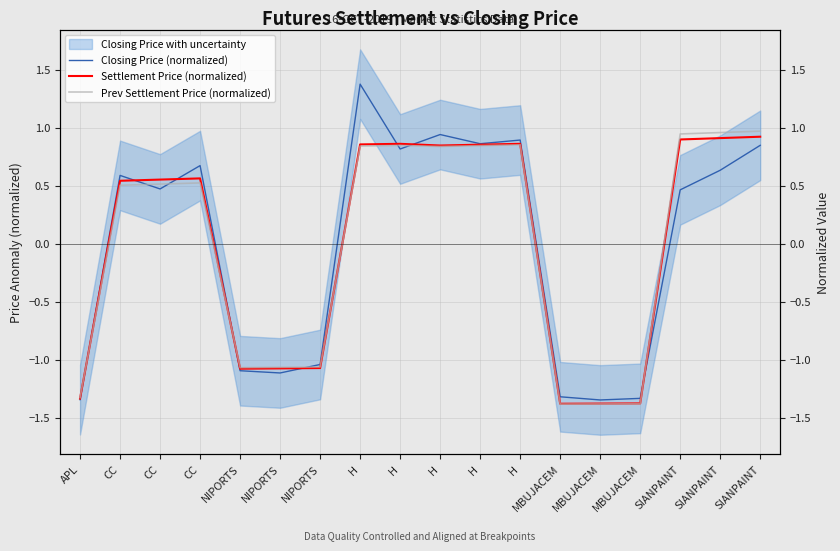

How many lines are shown in the chart?

3